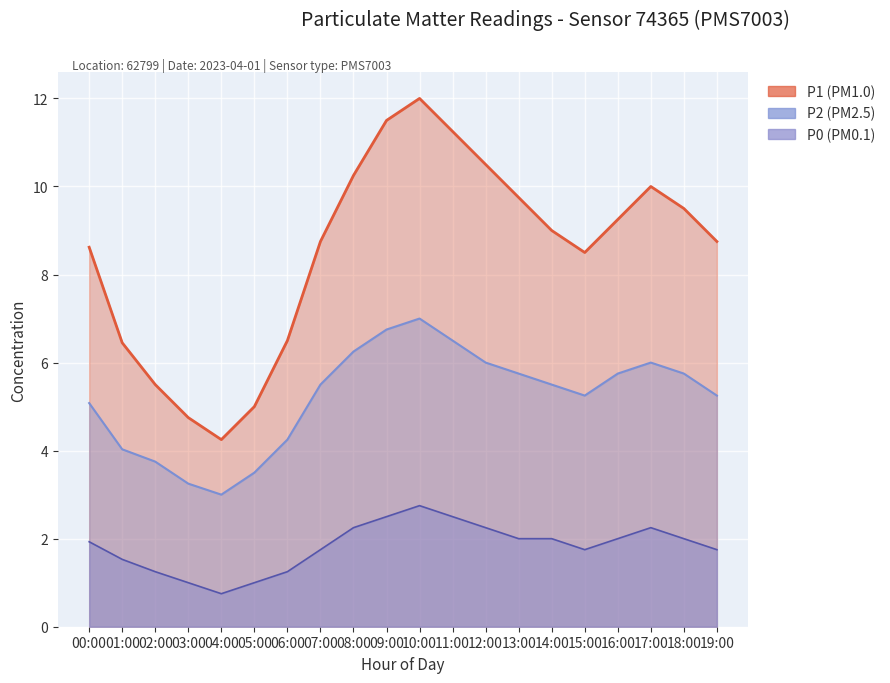

How many values in the P2 series exceed 5?

14